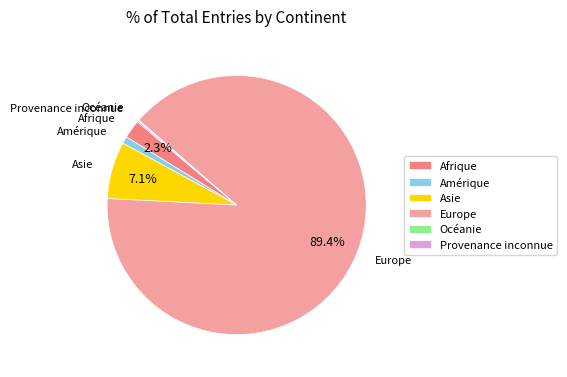

Is Europe the majority of the pie?

Yes